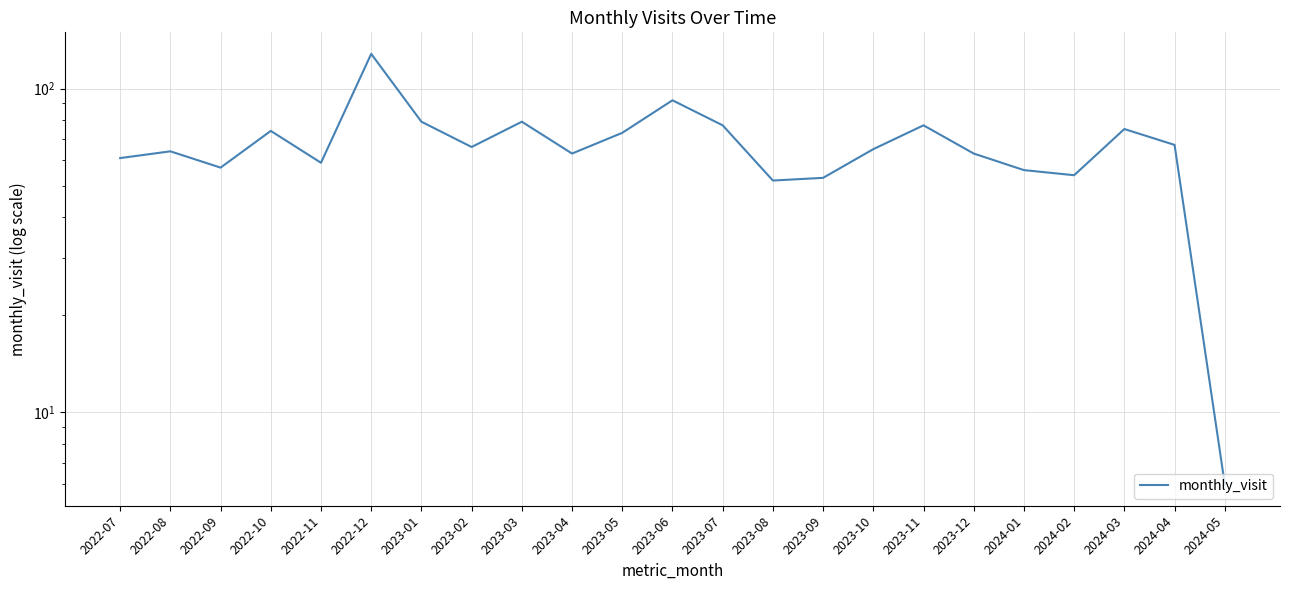

True or false: there are more than 1 points higher than both neighbors.

True